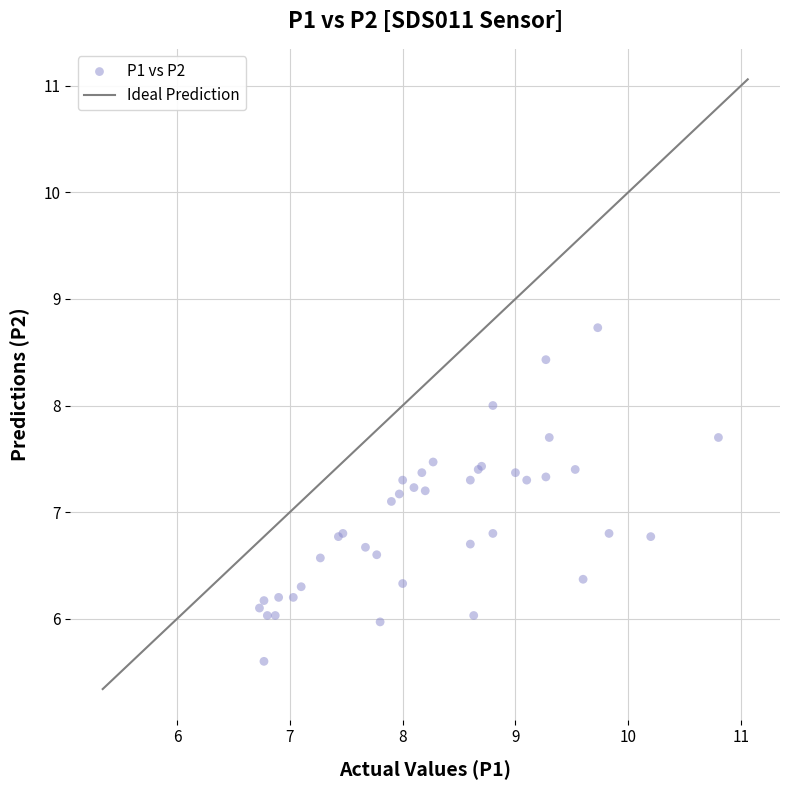

What Y value in the scatter plot is closest to 7?

7.1